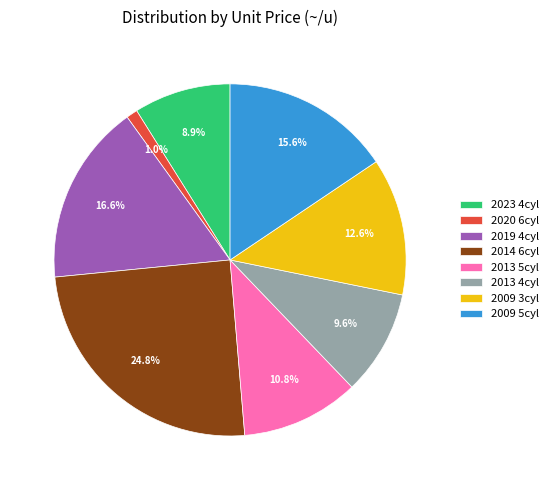

Combined, what portion of the pie is 2019 4cyl and 2009 3cyl?

29.2%